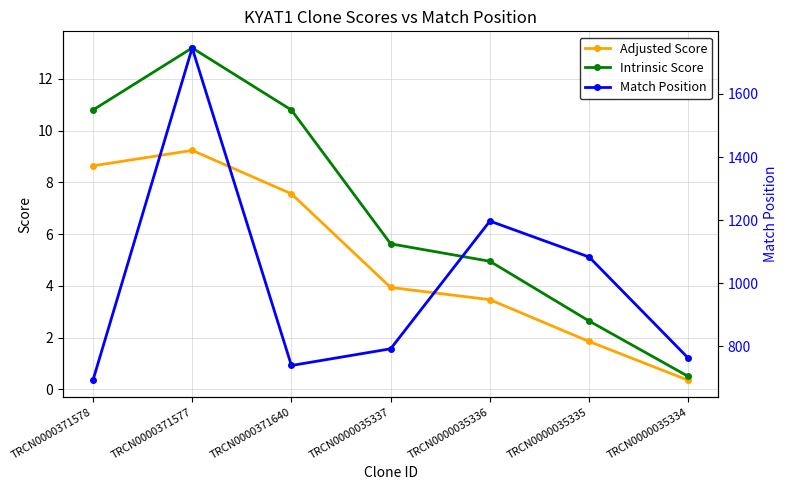

Between TRCN0000371578 and TRCN0000035334, which is larger?

TRCN0000371578